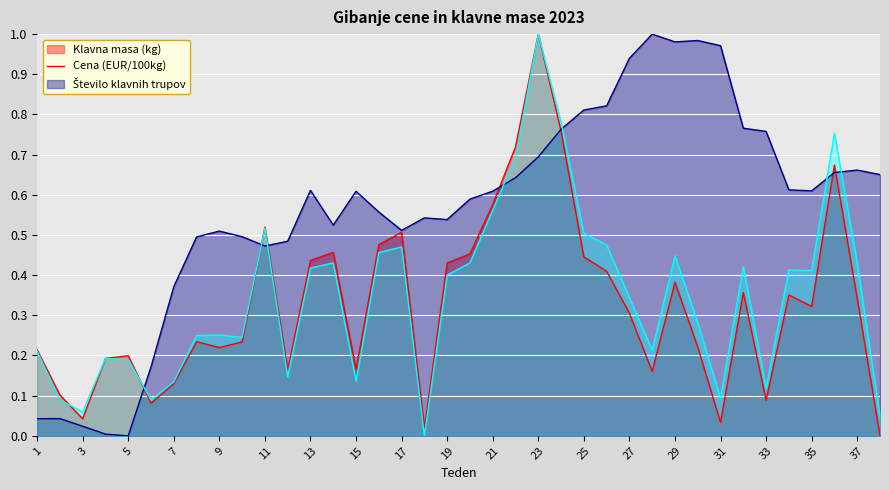

Which category has the lowest value across all series?

38